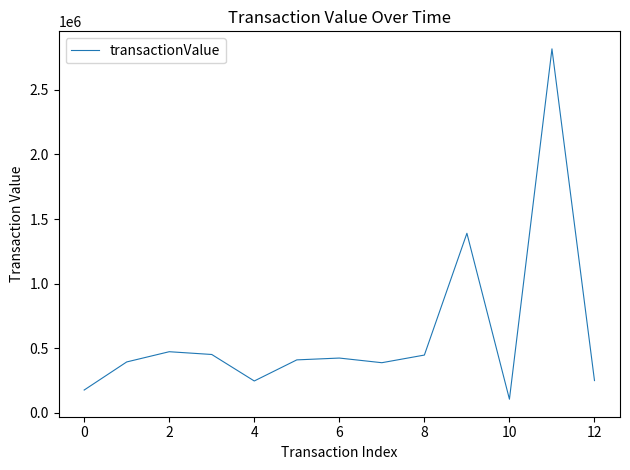

What is the greatest value displayed?

2818539